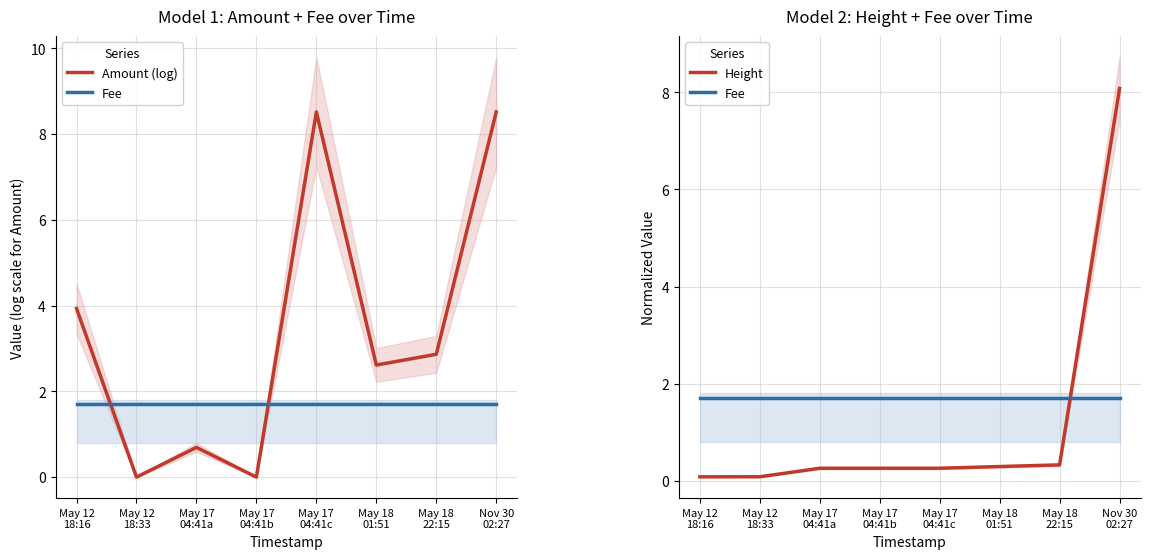

At which label is Height closest to 4?

May 18
22:15